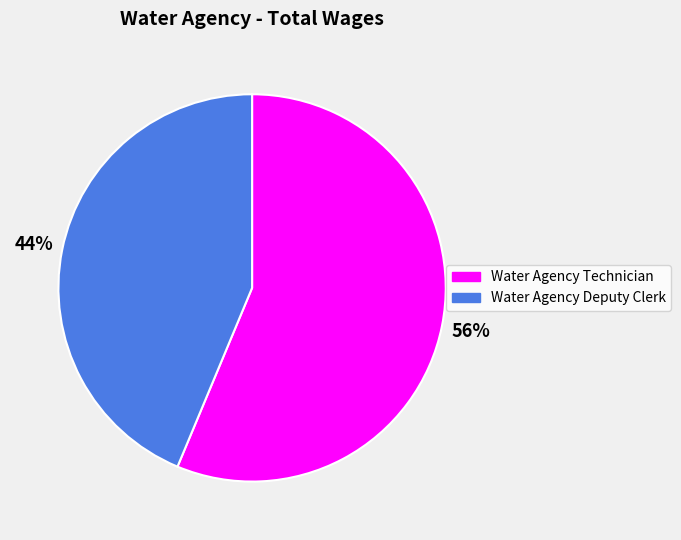

Rank the categories by value from lowest to highest.

Water Agency Deputy Clerk, Water Agency Technician